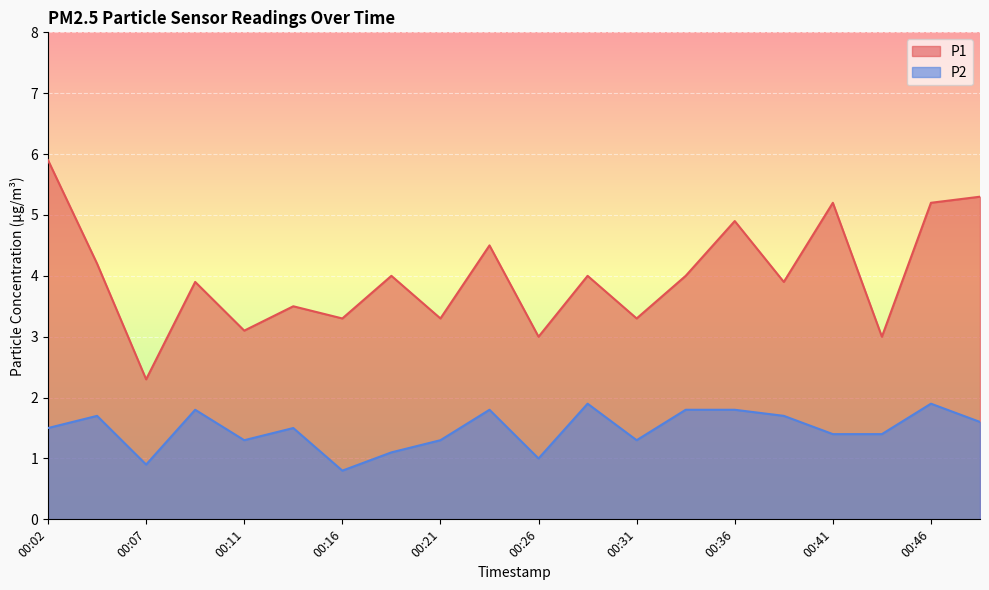

Where is the first local minimum for P2?

00:07